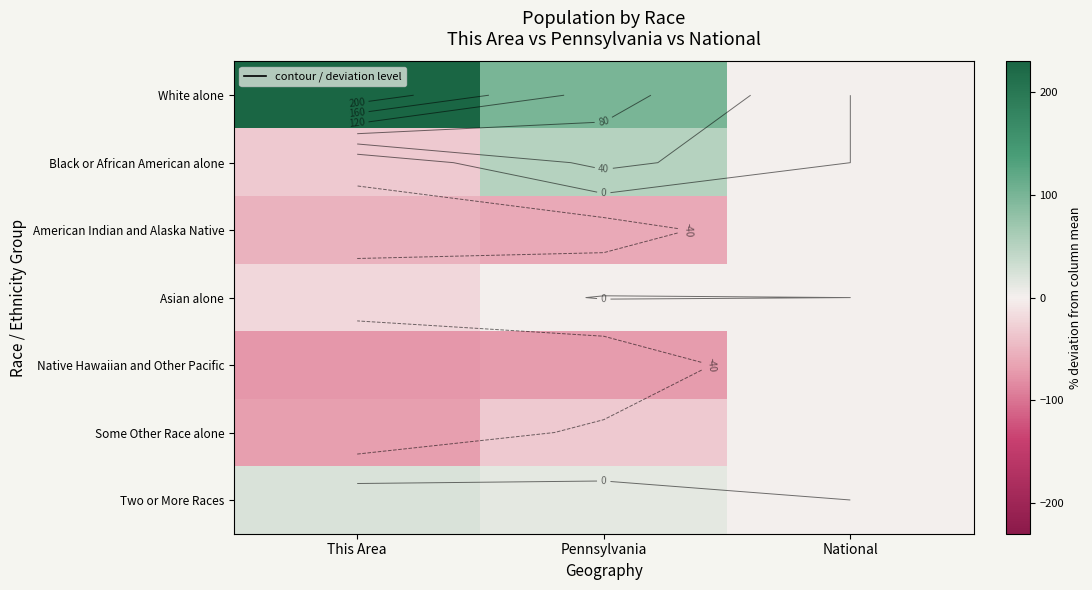

Between National and This Area, which is larger?

This Area